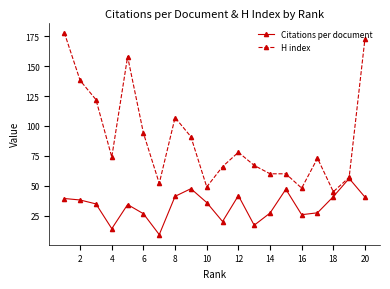

Which series has the largest total across all categories?

H index